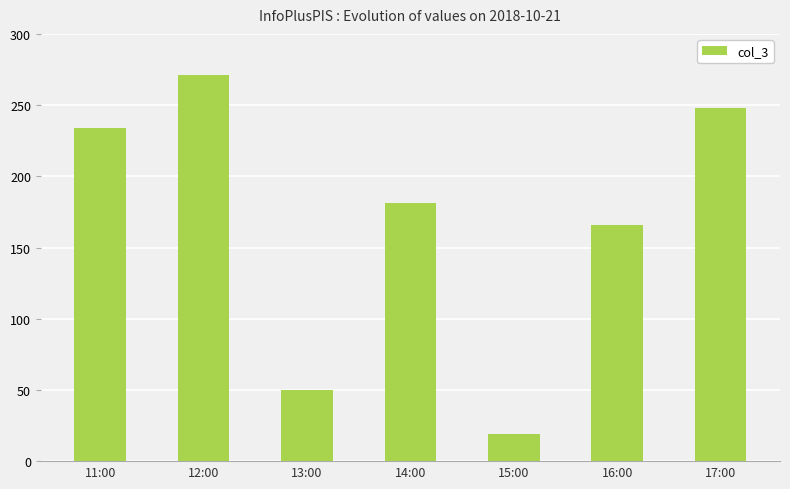

Reading left to right, extract all data points from this chart.

234	271	50	181	19	166	248